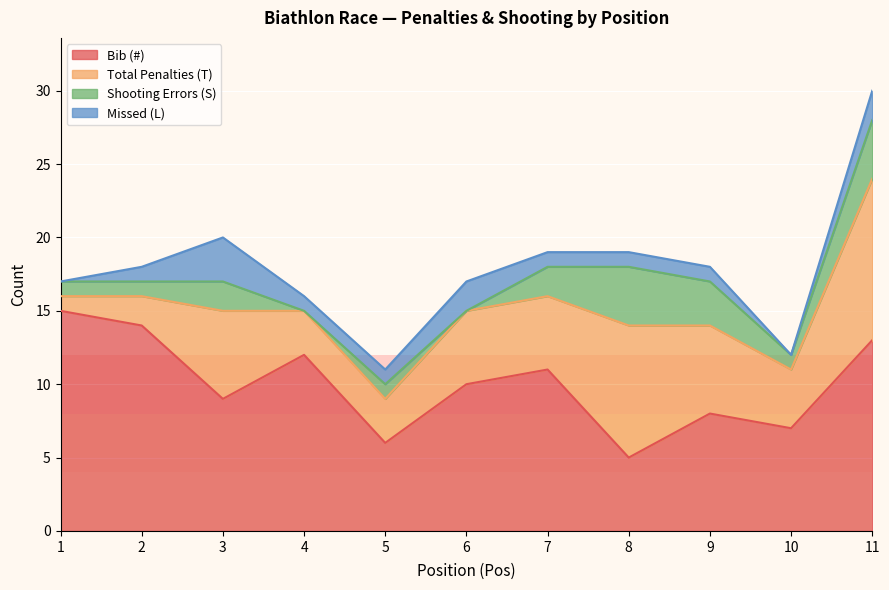

At which label does Bib (#) first exceed 10?

1